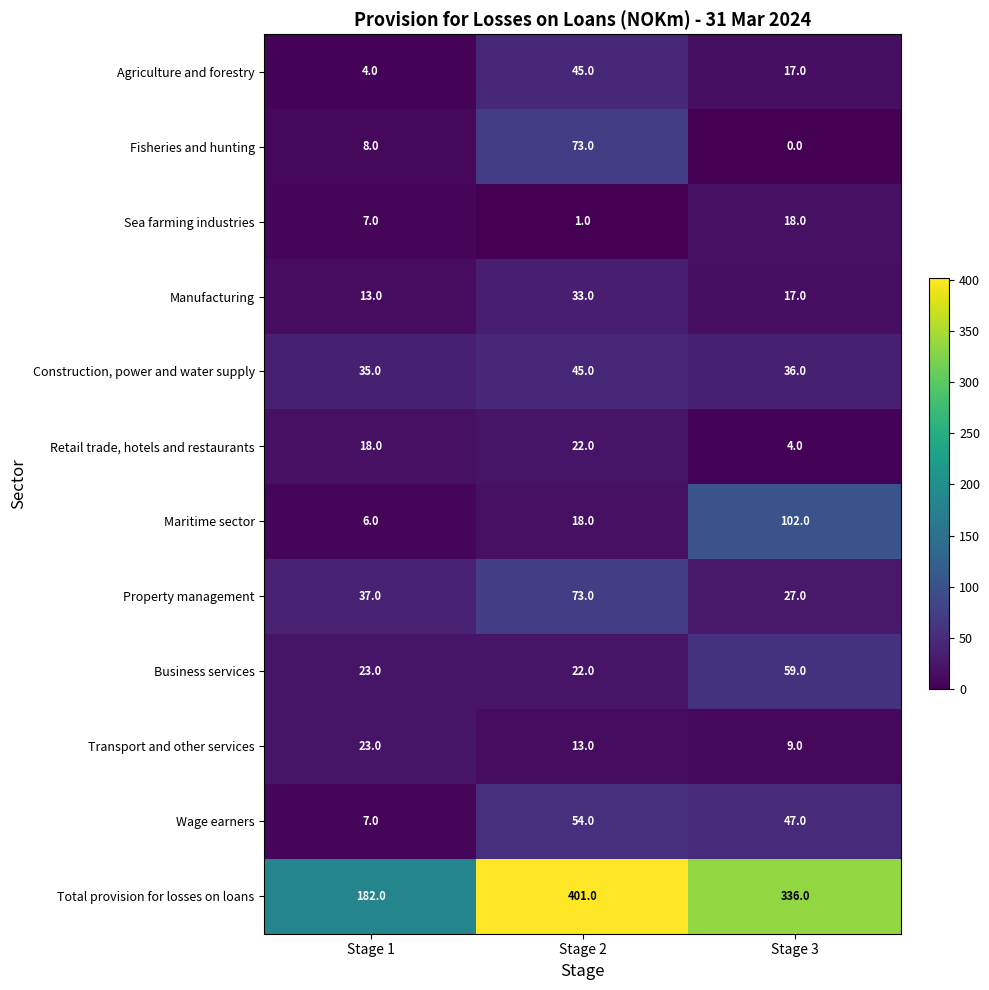

What is the difference between the Business services values at Stage 1 and Stage 3?

36